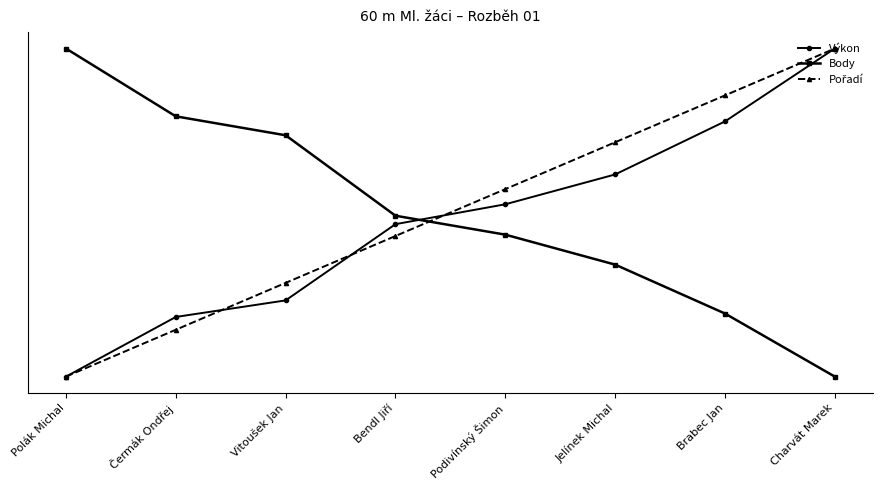

Between Bendl Jiří and Brabec Jan, which series saw the biggest shift?

Pořadí